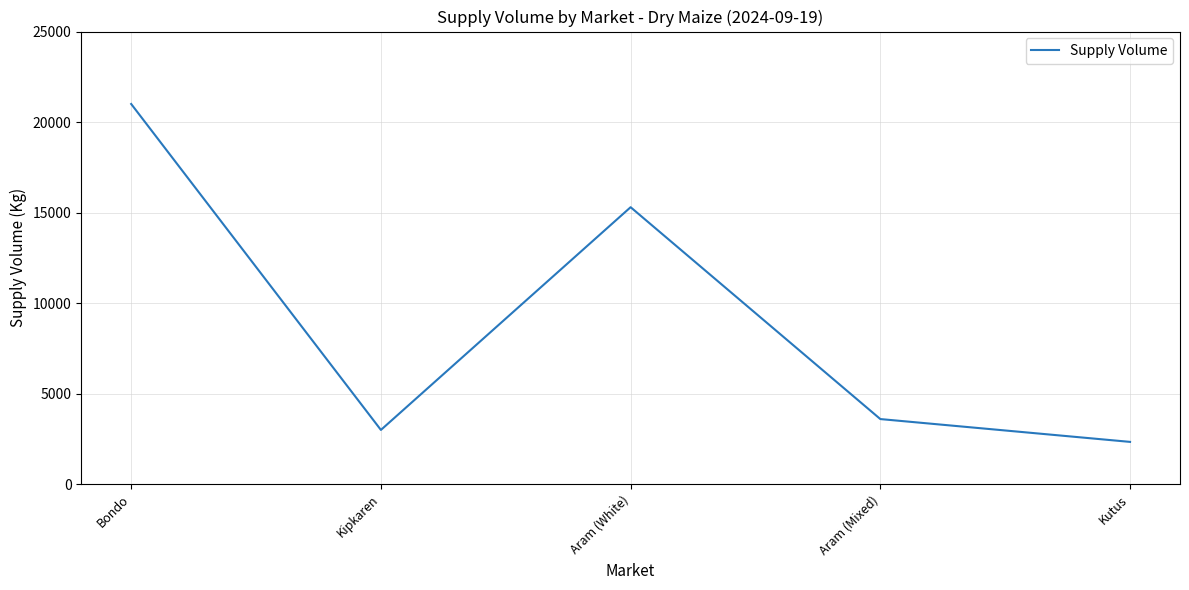

Rank the categories by value from highest to lowest.

Bondo, Aram (White), Aram (Mixed), Kipkaren, Kutus